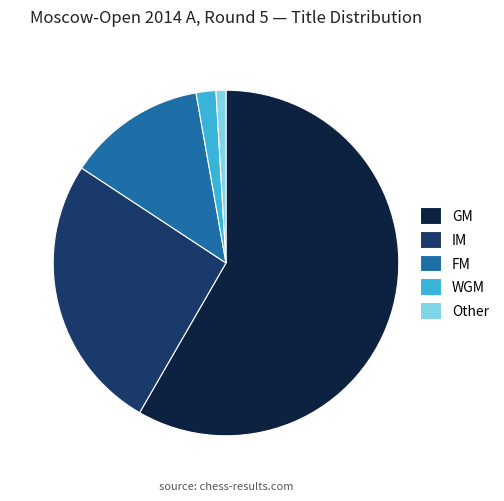

How many slices are in this pie chart?

5